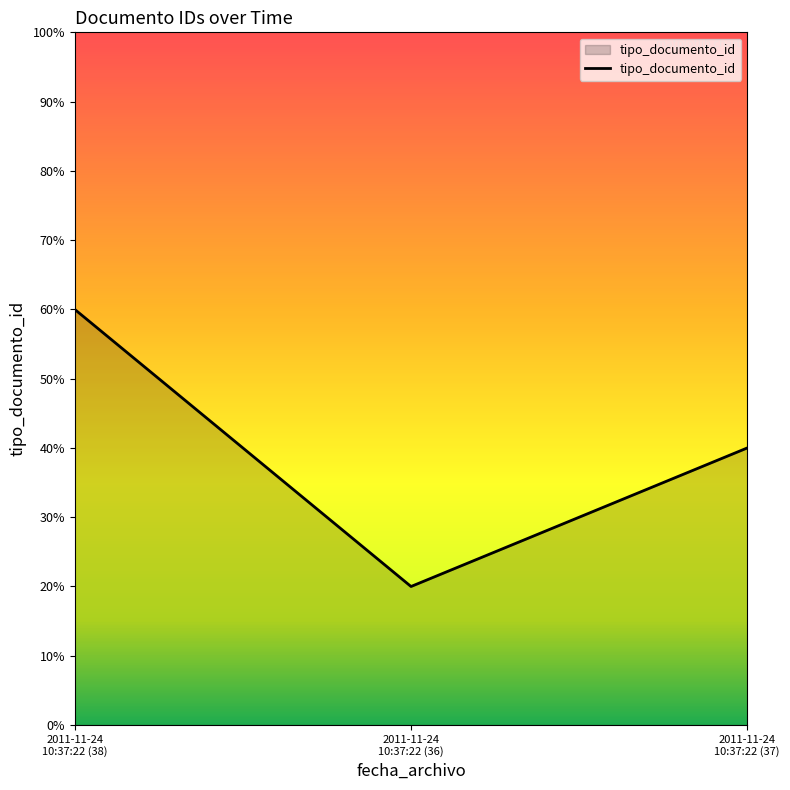

What is the smallest value displayed?

20